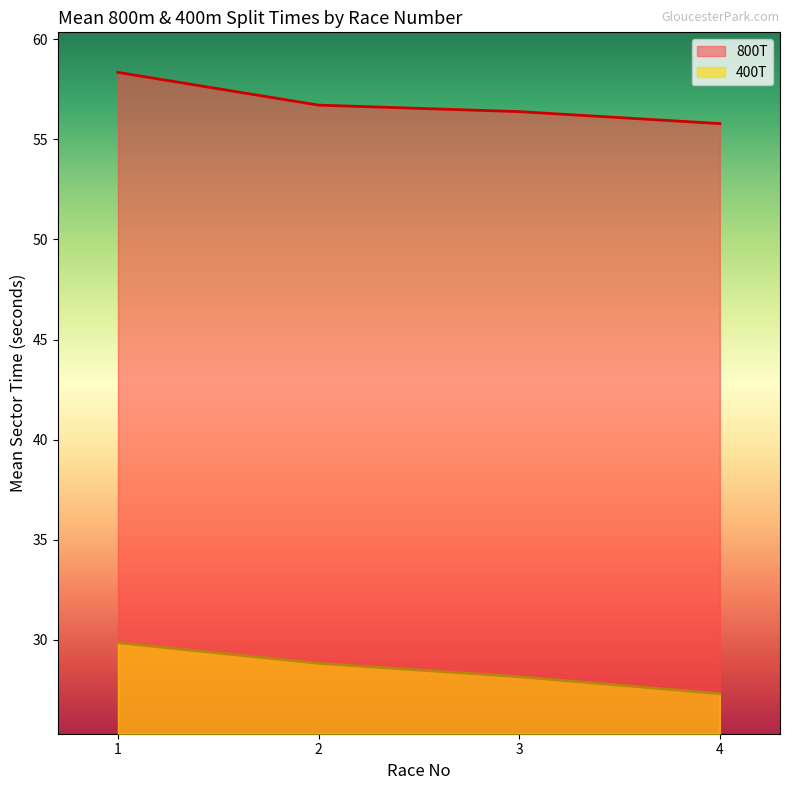

True or false: 800T and 400T cross at least once.

False